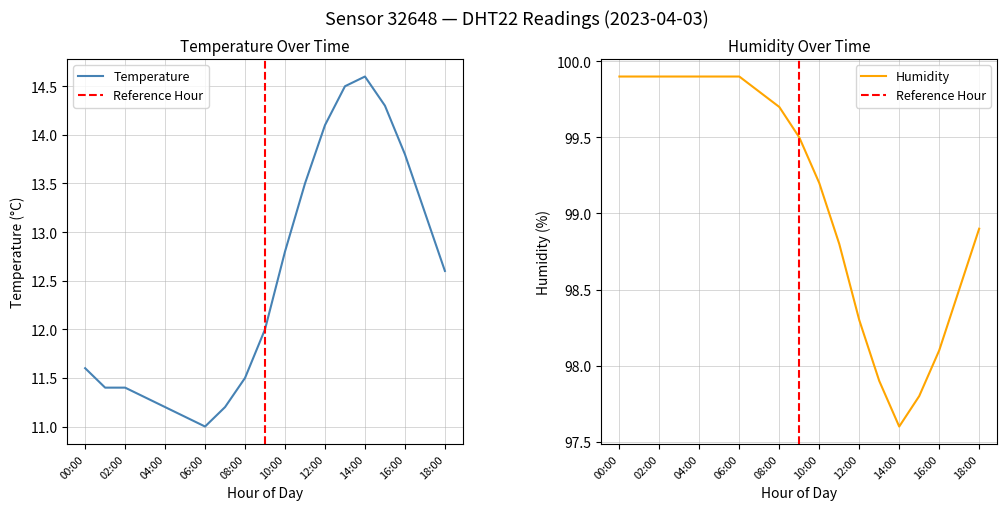

At which label does temperature reach its minimum?

06:00